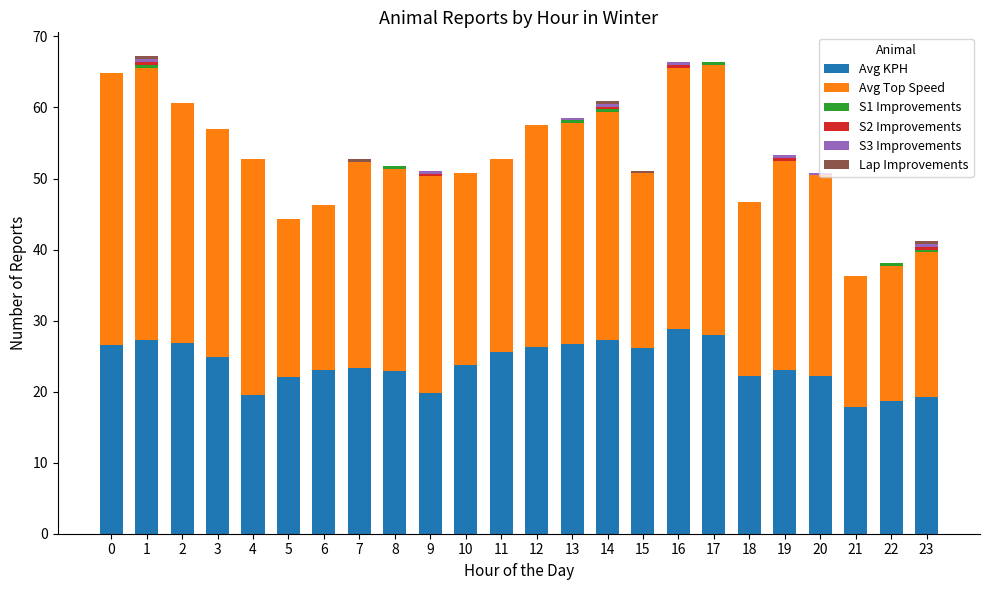

What is the highest value of the Avg KPH series?

28.8